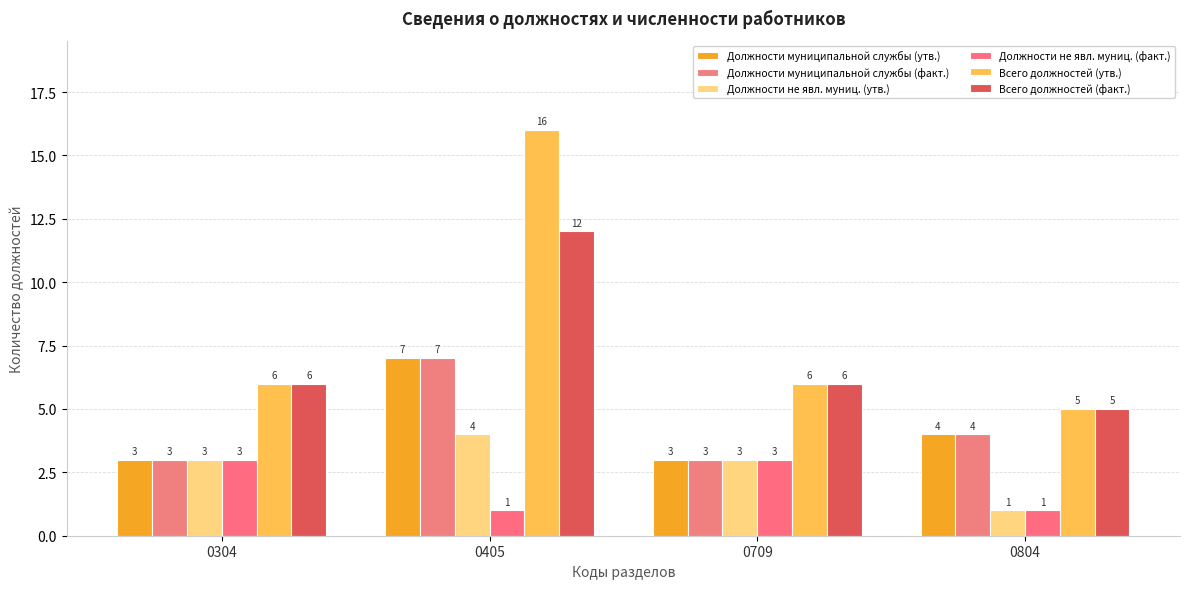

Is it true that Должности не явл. муниц. (факт.) equals 0 at 0804?

False